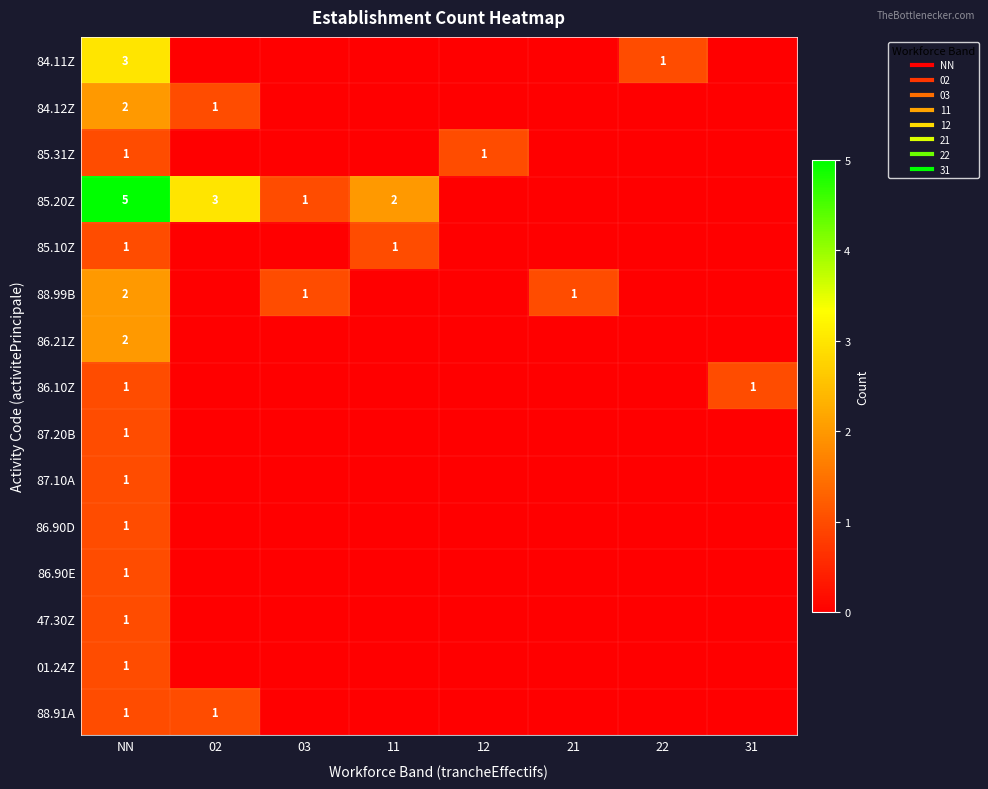

Rank the series by their maximum value, from lowest to highest.

85.31Z, 85.10Z, 86.10Z, 87.20B, 87.10A, 86.90D, 86.90E, 47.30Z, 01.24Z, 88.91A, 84.12Z, 88.99B, 86.21Z, 84.11Z, 85.20Z